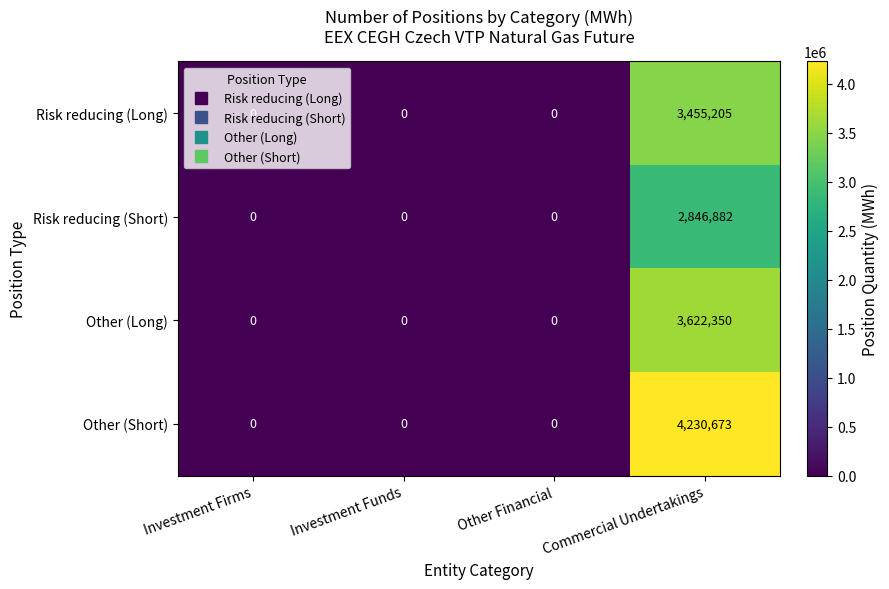

Which series has the largest range (max minus min)?

Other (Short)